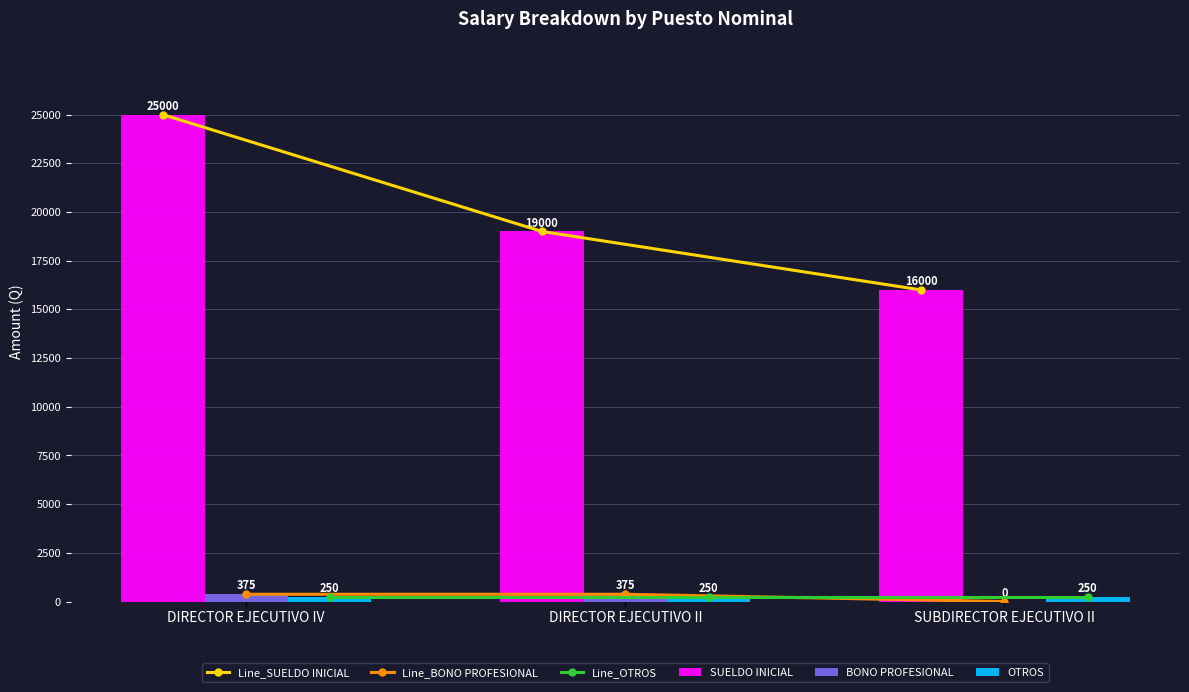

Reading right to left, transcribe all the data shown in this chart.

Line_SUELDO INICIAL: SUBDIRECTOR EJECUTIVO II=16000	DIRECTOR EJECUTIVO II=19000	DIRECTOR EJECUTIVO IV=25000
Line_BONO PROFESIONAL: SUBDIRECTOR EJECUTIVO II=0	DIRECTOR EJECUTIVO II=375	DIRECTOR EJECUTIVO IV=375
Line_OTROS: SUBDIRECTOR EJECUTIVO II=250	DIRECTOR EJECUTIVO II=250	DIRECTOR EJECUTIVO IV=250
SUELDO INICIAL: SUBDIRECTOR EJECUTIVO II=16000	DIRECTOR EJECUTIVO II=19000	DIRECTOR EJECUTIVO IV=25000
BONO PROFESIONAL: SUBDIRECTOR EJECUTIVO II=0	DIRECTOR EJECUTIVO II=375	DIRECTOR EJECUTIVO IV=375
OTROS: SUBDIRECTOR EJECUTIVO II=250	DIRECTOR EJECUTIVO II=250	DIRECTOR EJECUTIVO IV=250